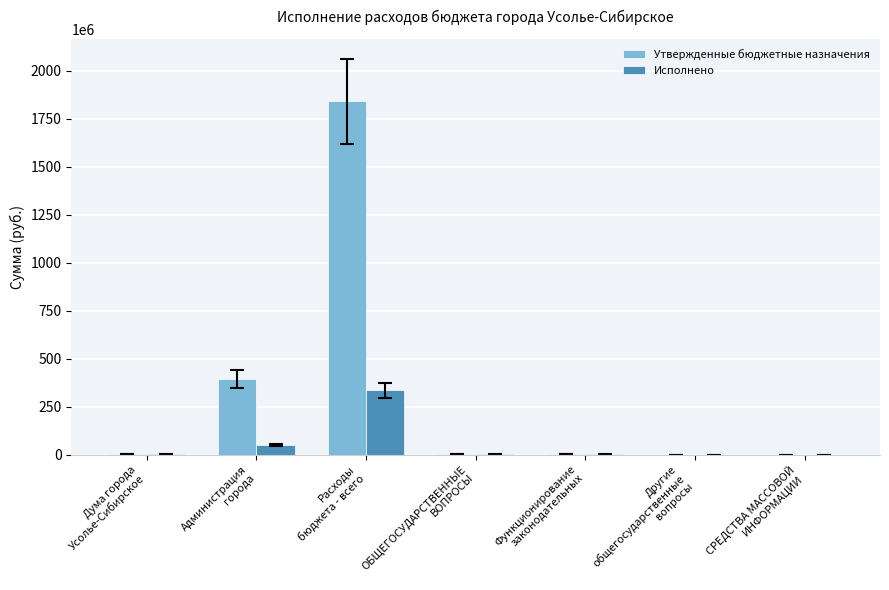

What is the highest value of the Исполнено series?

333815874.8